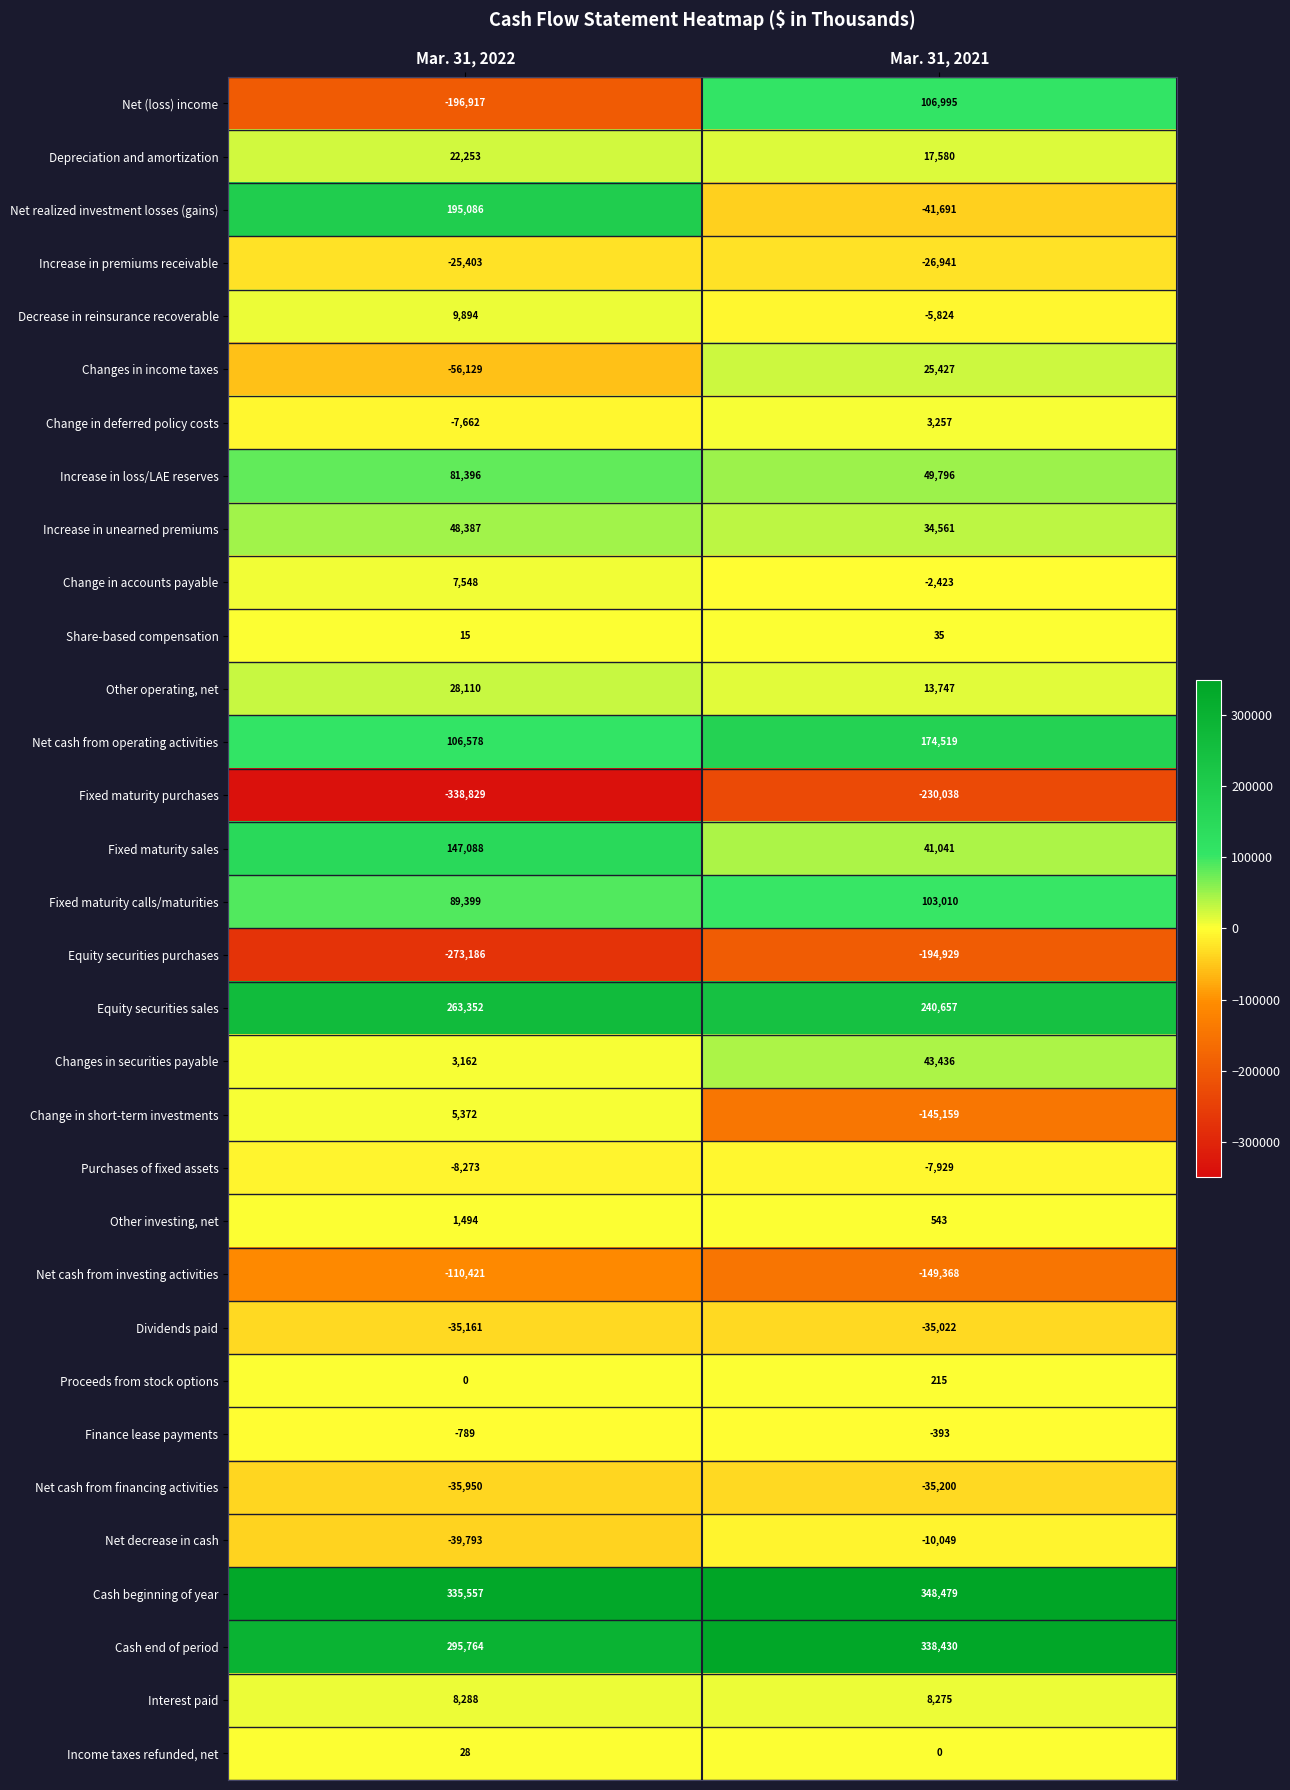

What is the spread (max minus min) of values at Mar. 31, 2021?

578517